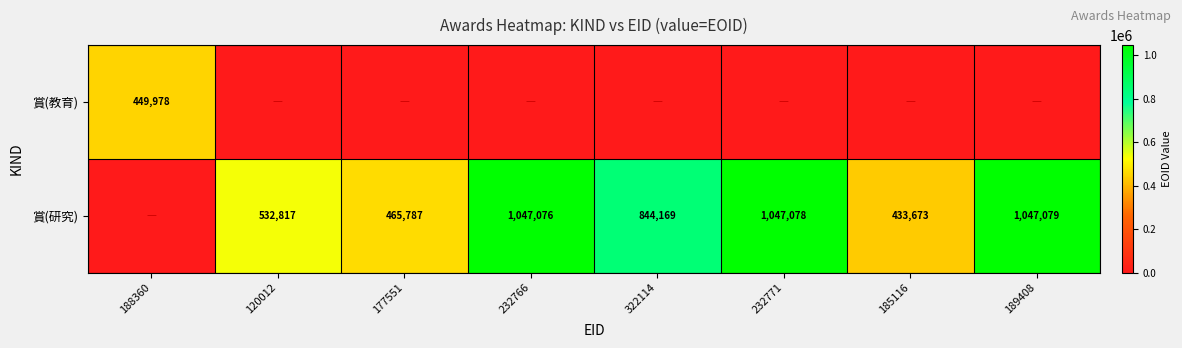

What is the sum of the 賞(研究) values at 189408 and 232771?

2094157